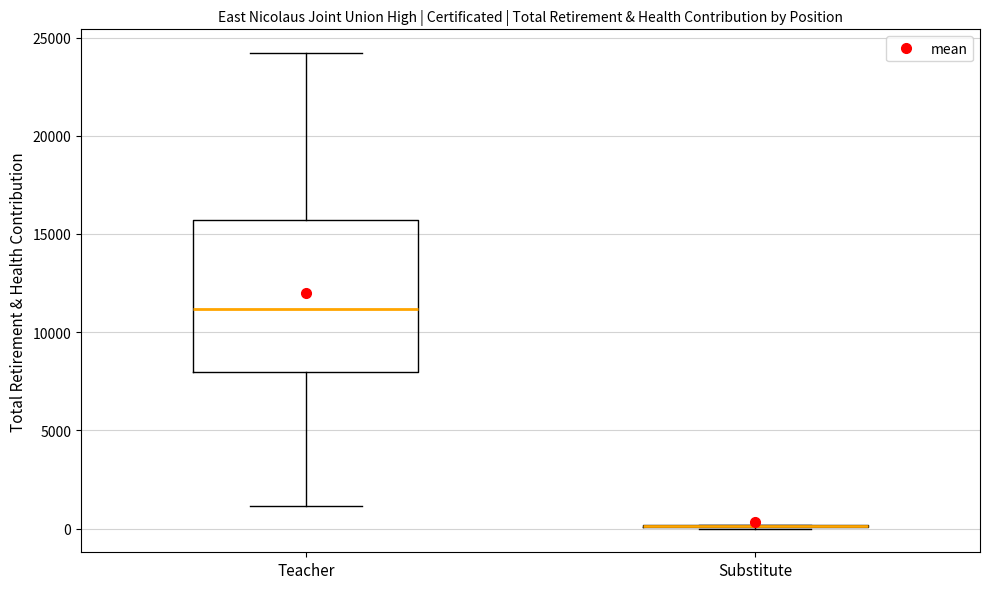

Comparing the boxes themselves (not the whiskers), which one is the tallest?

Teacher